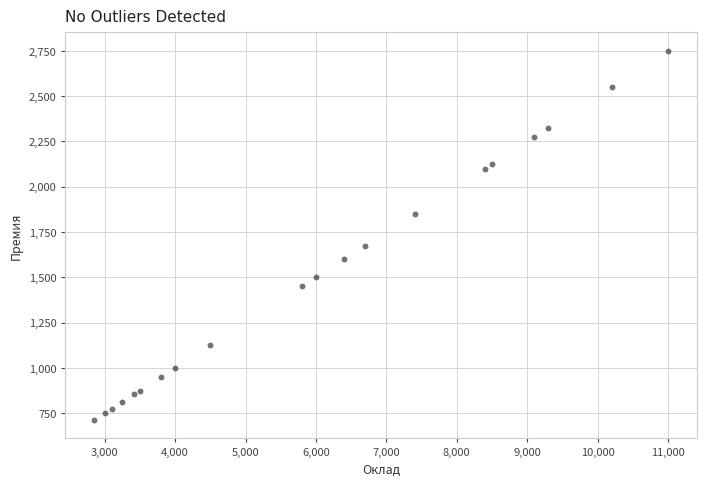

What Y value in the scatter plot is closest to 1731?

1675.0